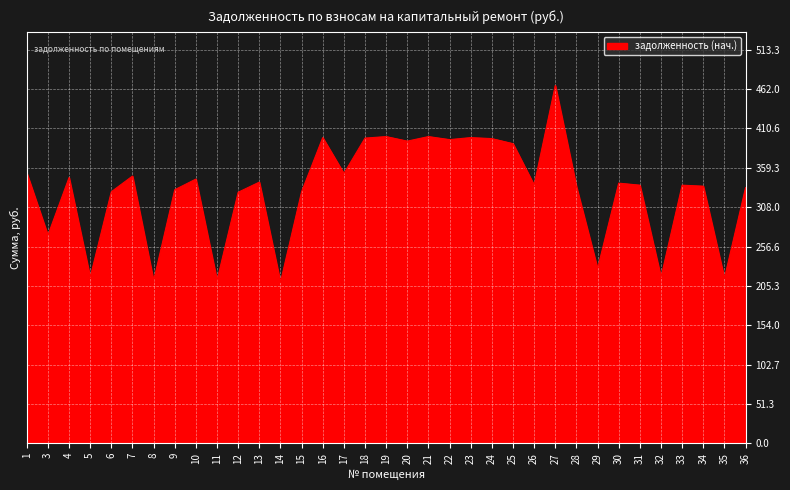

Where does the data first go above 336?

1